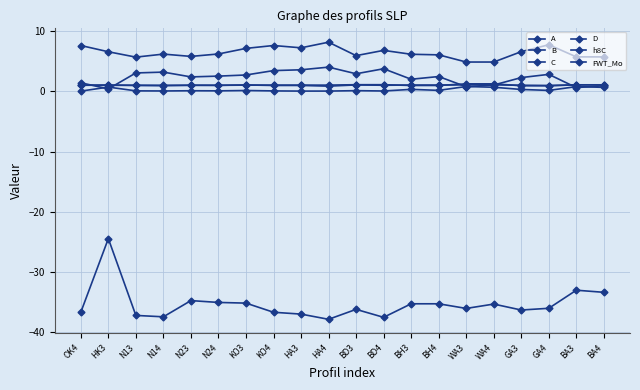

Rank the categories by A value from highest to lowest.

HA4, BD4, HA3, KO4, N14, N13, BD3, GA4, KO3, N24, BH4, N23, GA3, BH3, OK4, WA4, BA4, WA3, BA3, HK3